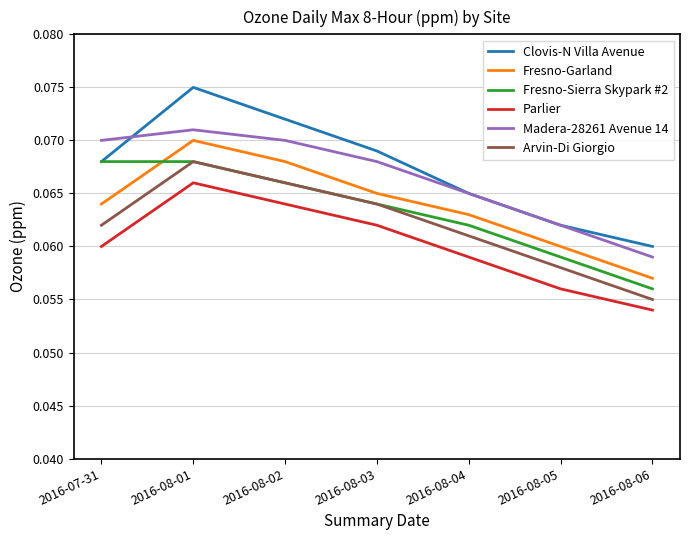

What position from the left is 2016-08-05?

6